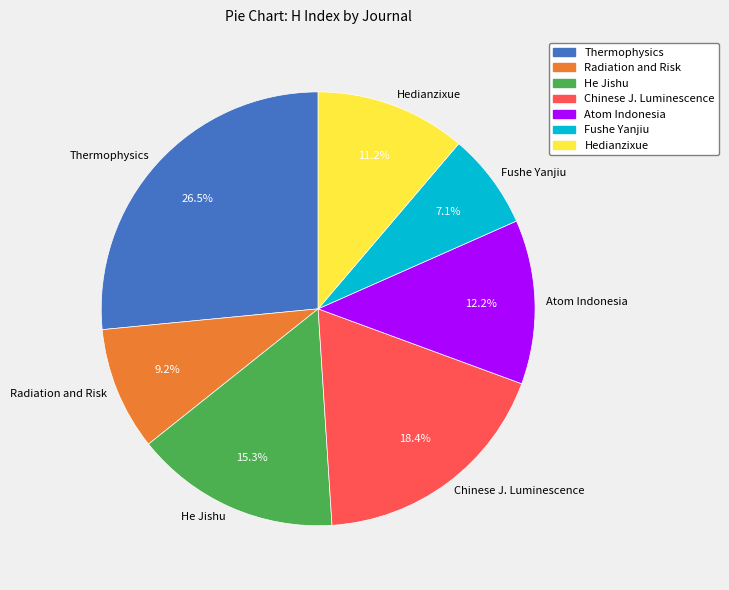

To the nearest percent, what is the difference between the largest and smallest slice percentages?

19%